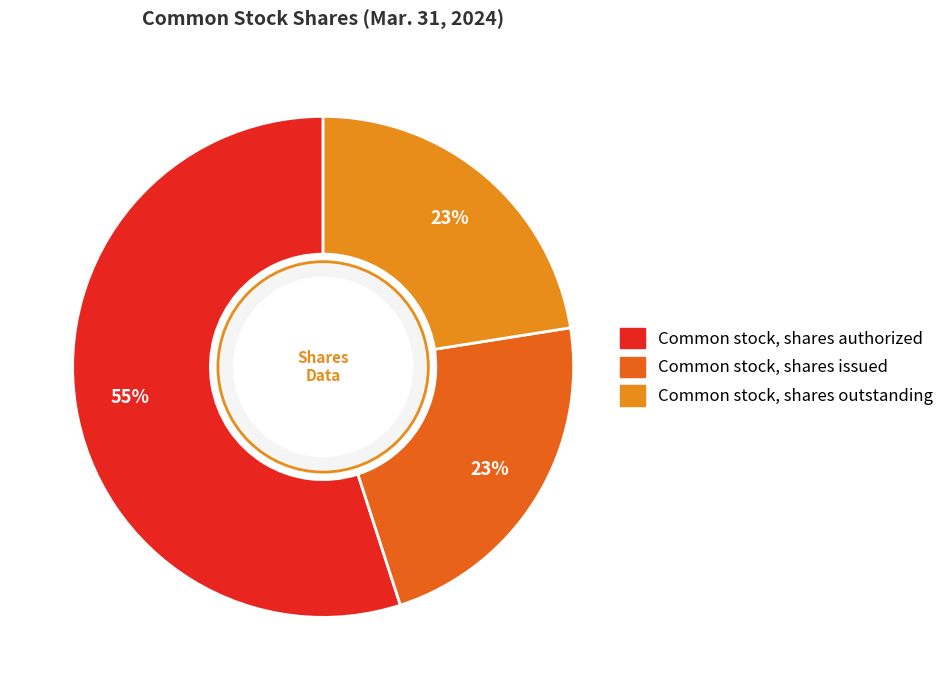

What is the ratio of the value at Common stock, shares outstanding to the value at Common stock, shares authorized?

0.4